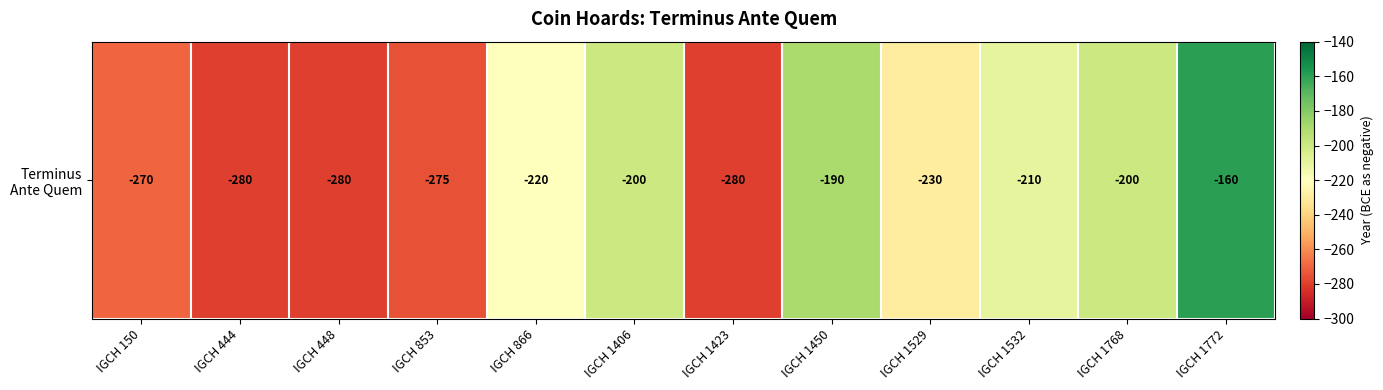

The chart shows a value of -190 at IGCH 1450. True or false?

True